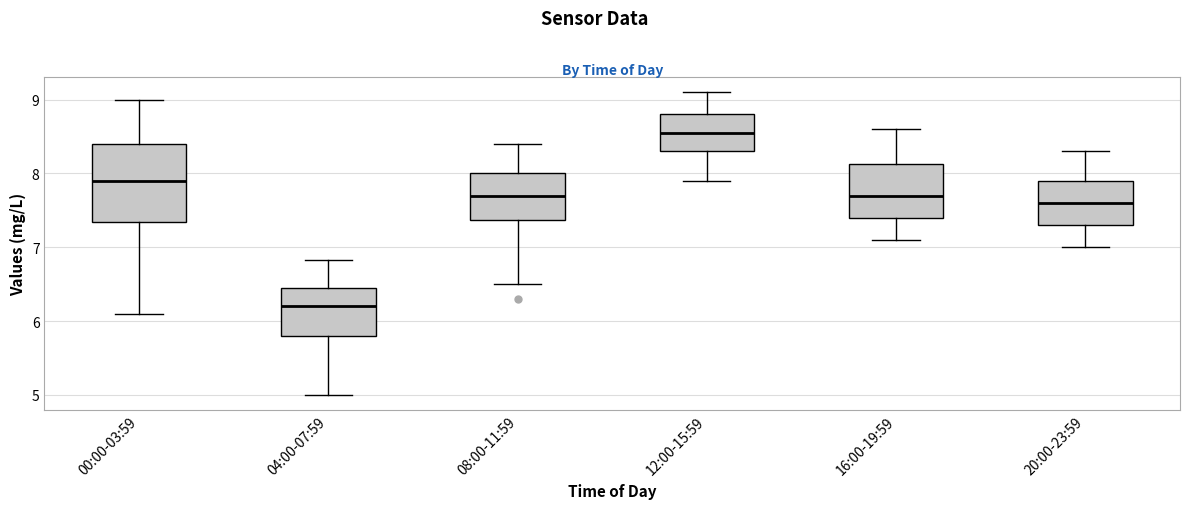

Where is the lower edge of the box for 16:00-19:59 on the y-axis? The values are not printed on the chart, so give them approximately, as read against the axis.

7.4